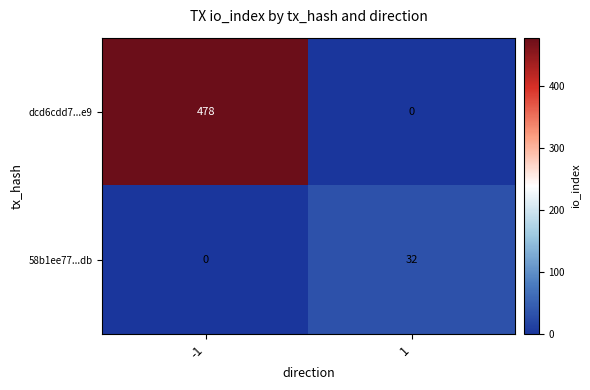

Reading right to left, list all the values displayed in this chart.

dcd6cdd7...e9: 1=0	-1=478
58b1ee77...db: 1=32	-1=0